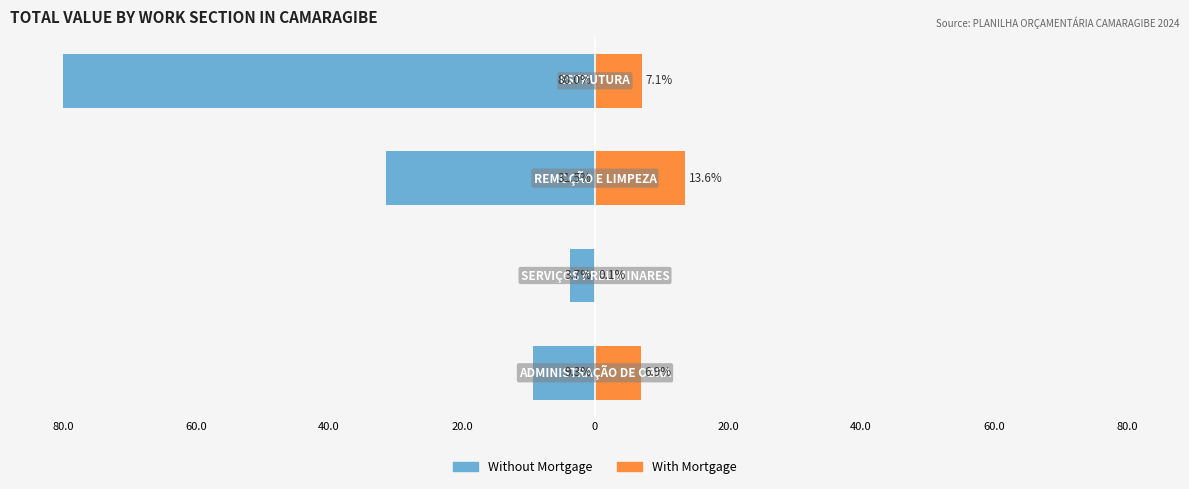

What is the difference between the maximum and minimum values in the With Mortgage series?

13.5